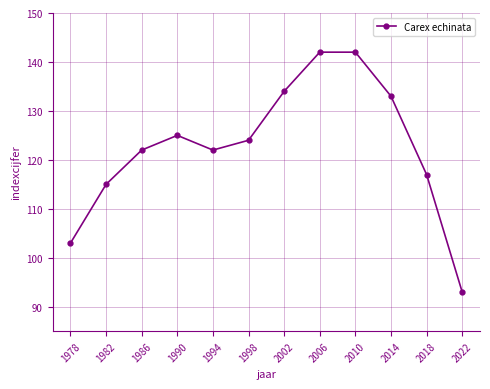

What is the value of the 12th point from the left?

93